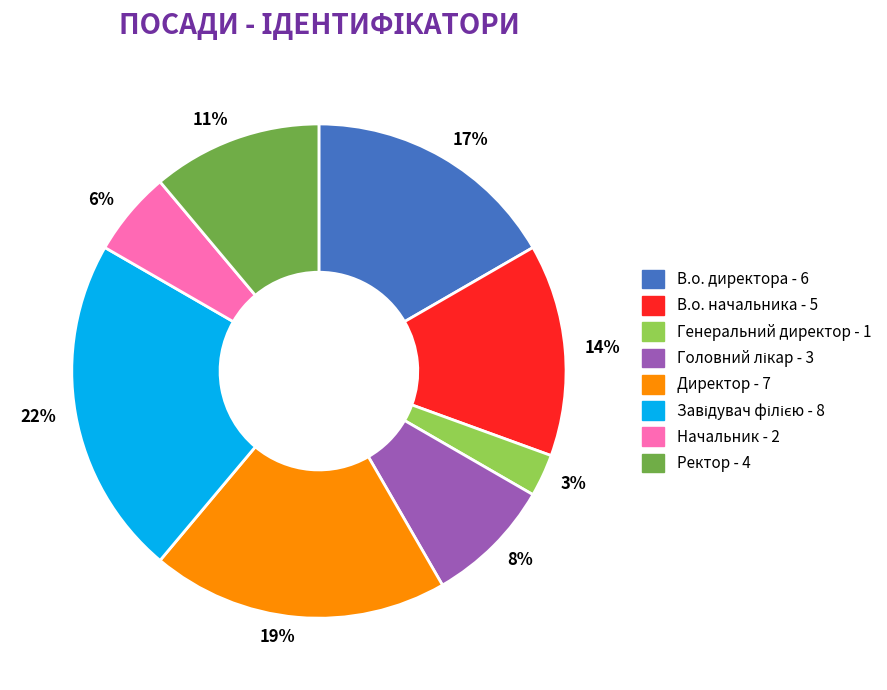

Count the number of slices in the pie.

8